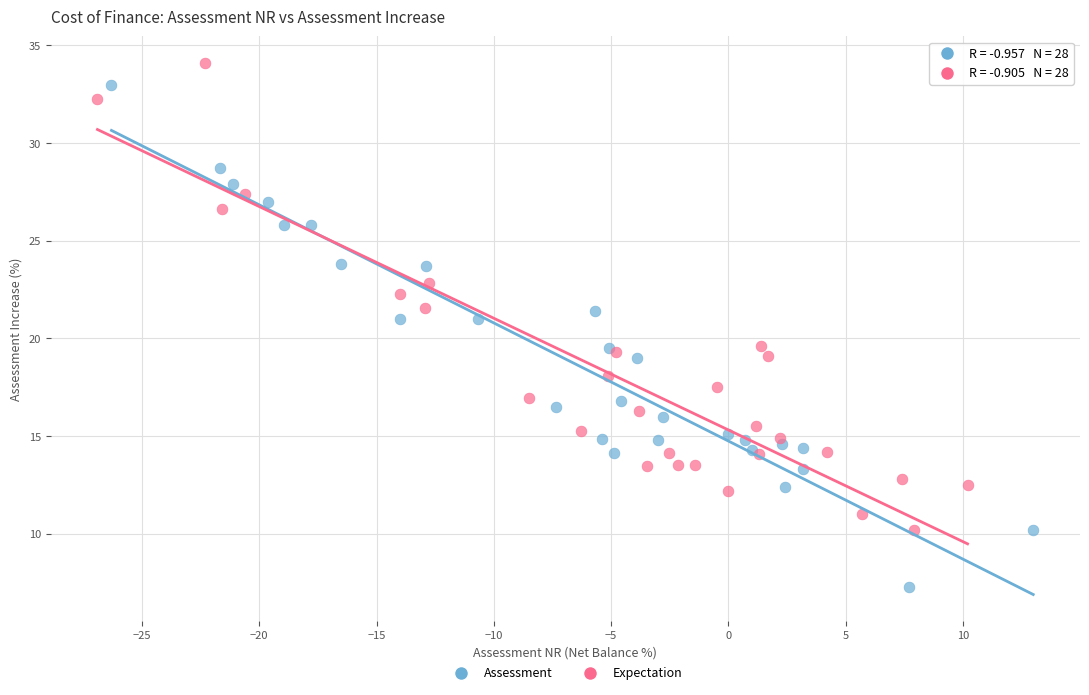

Which series contains the lowest Y value?

Assessment